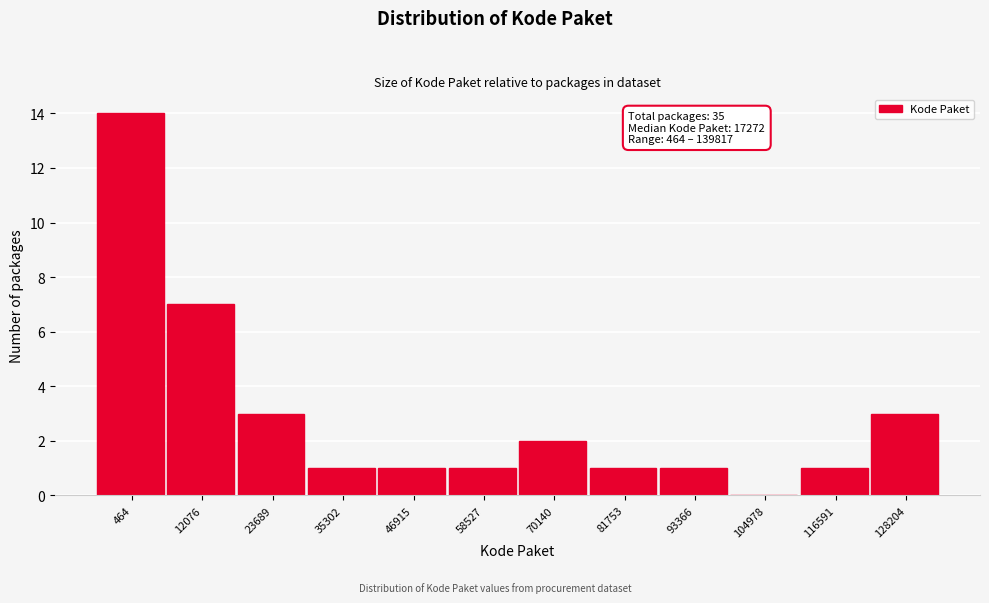

Reading left to right, list all the values displayed in this chart.

464=14	12076=7	23689=3	35302=1	46915=1	58527=1	70140=2	81753=1	93366=1	104978=0	116591=1	128204=3